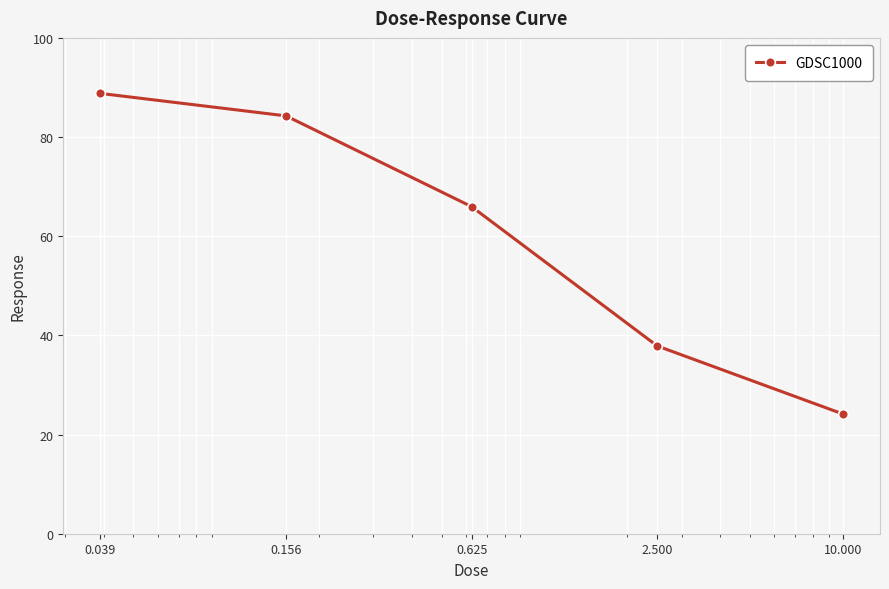

What is the sum of all values?

301.1